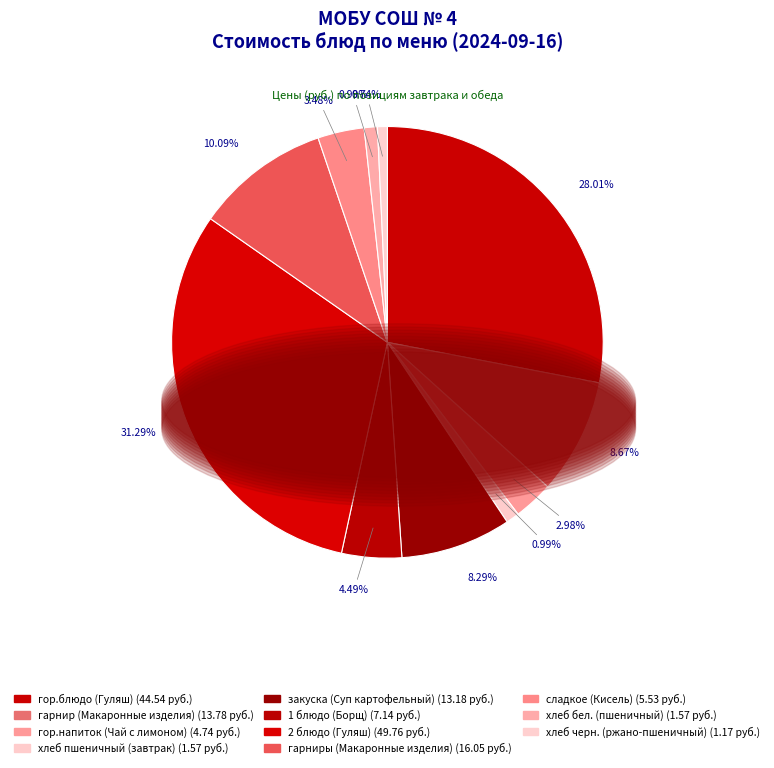

To the nearest percent, what percentage of the pie is 1 блюдо (Борщ)?

4%